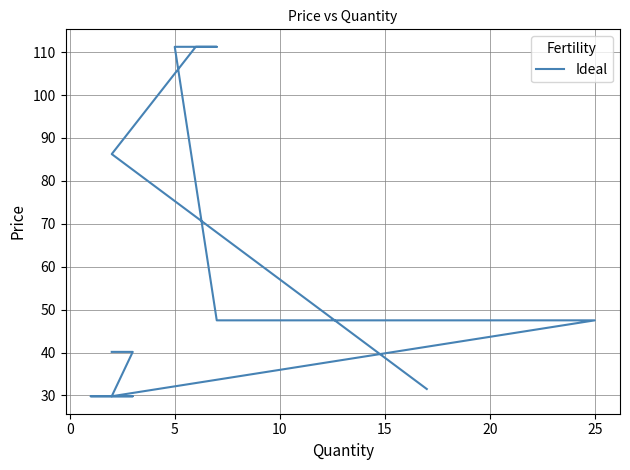

What is the difference between the second highest and second lowest values?

81.4